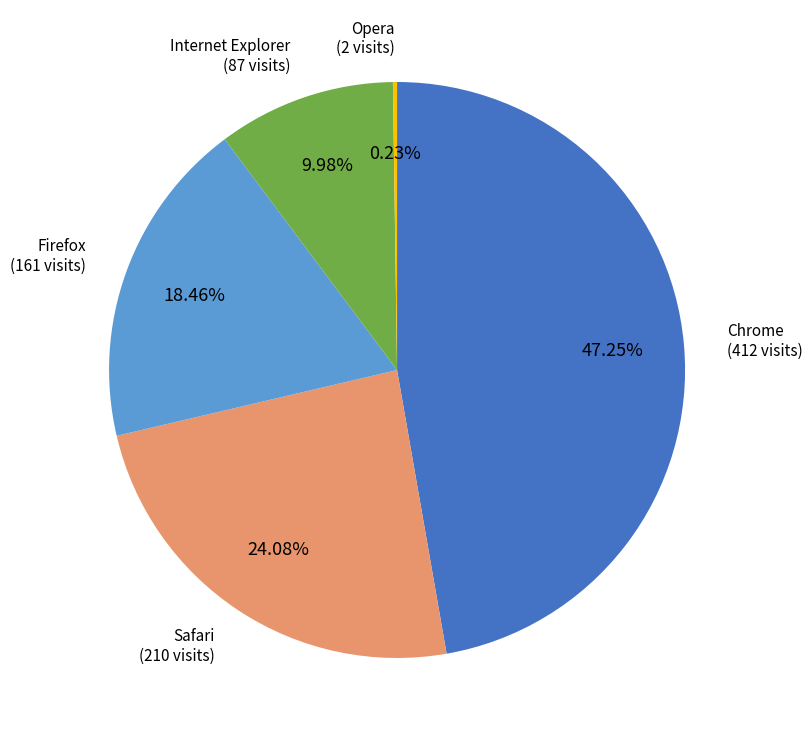

Is there a majority slice in this chart?

No